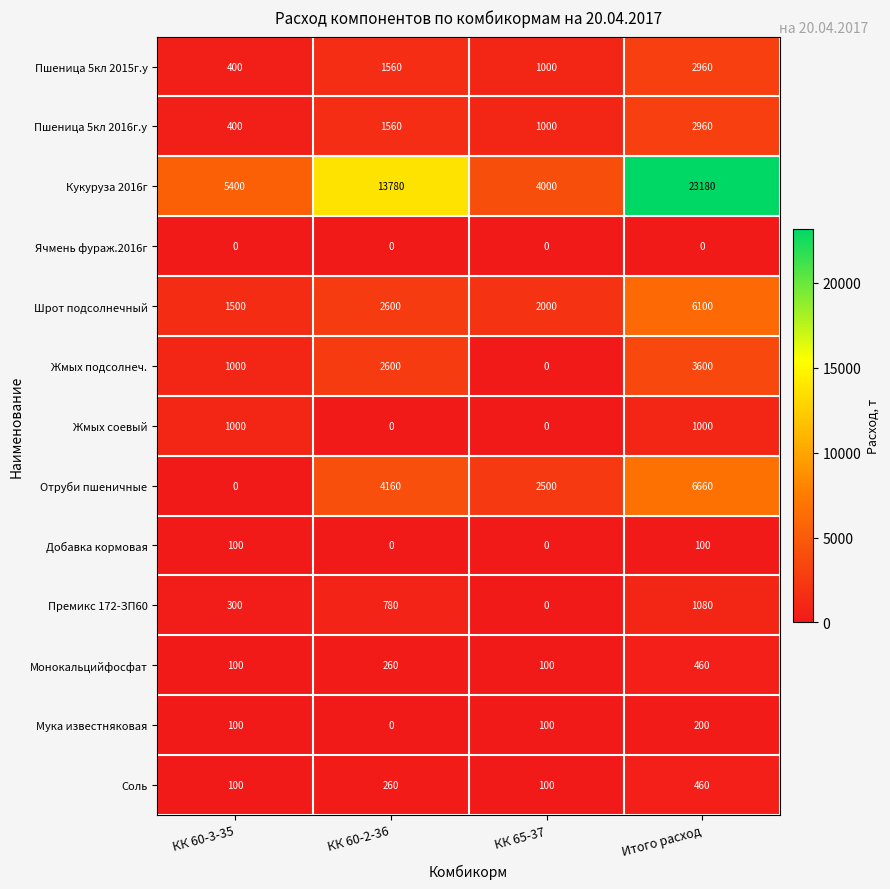

How many series are shown in this chart?

13